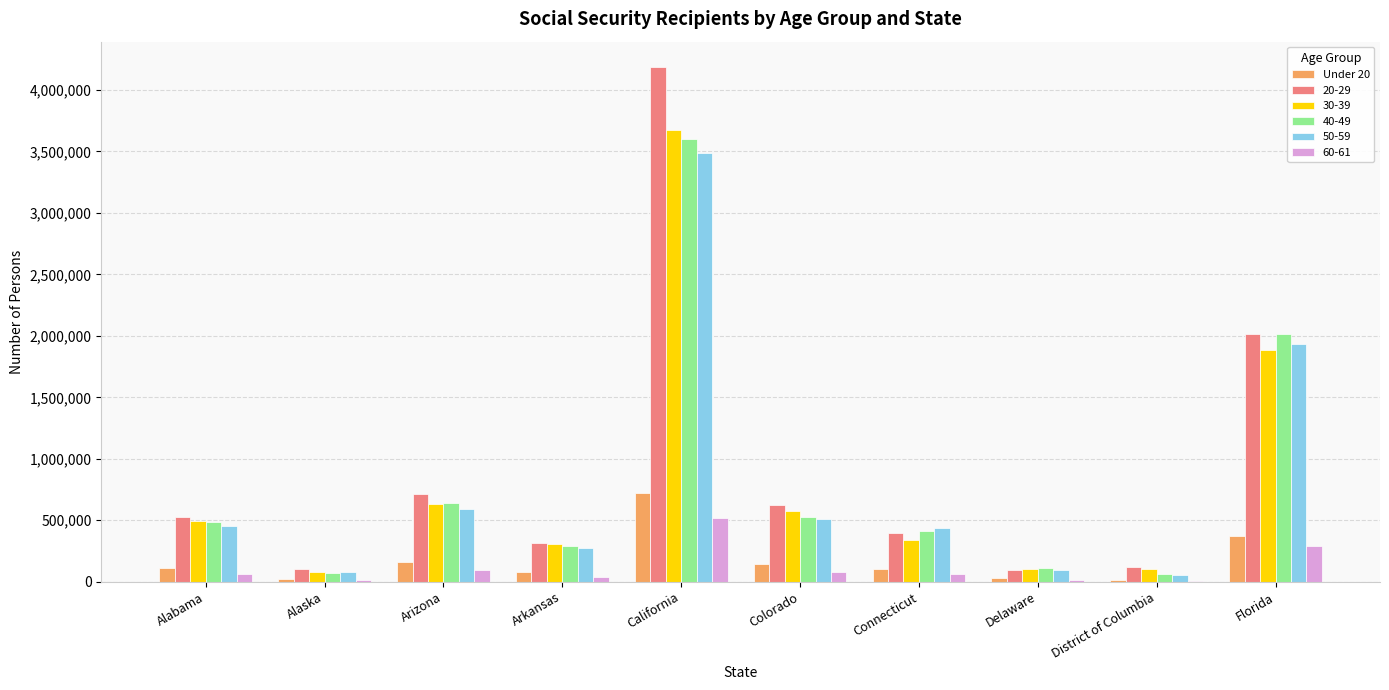

How many groups of bars are there?

10